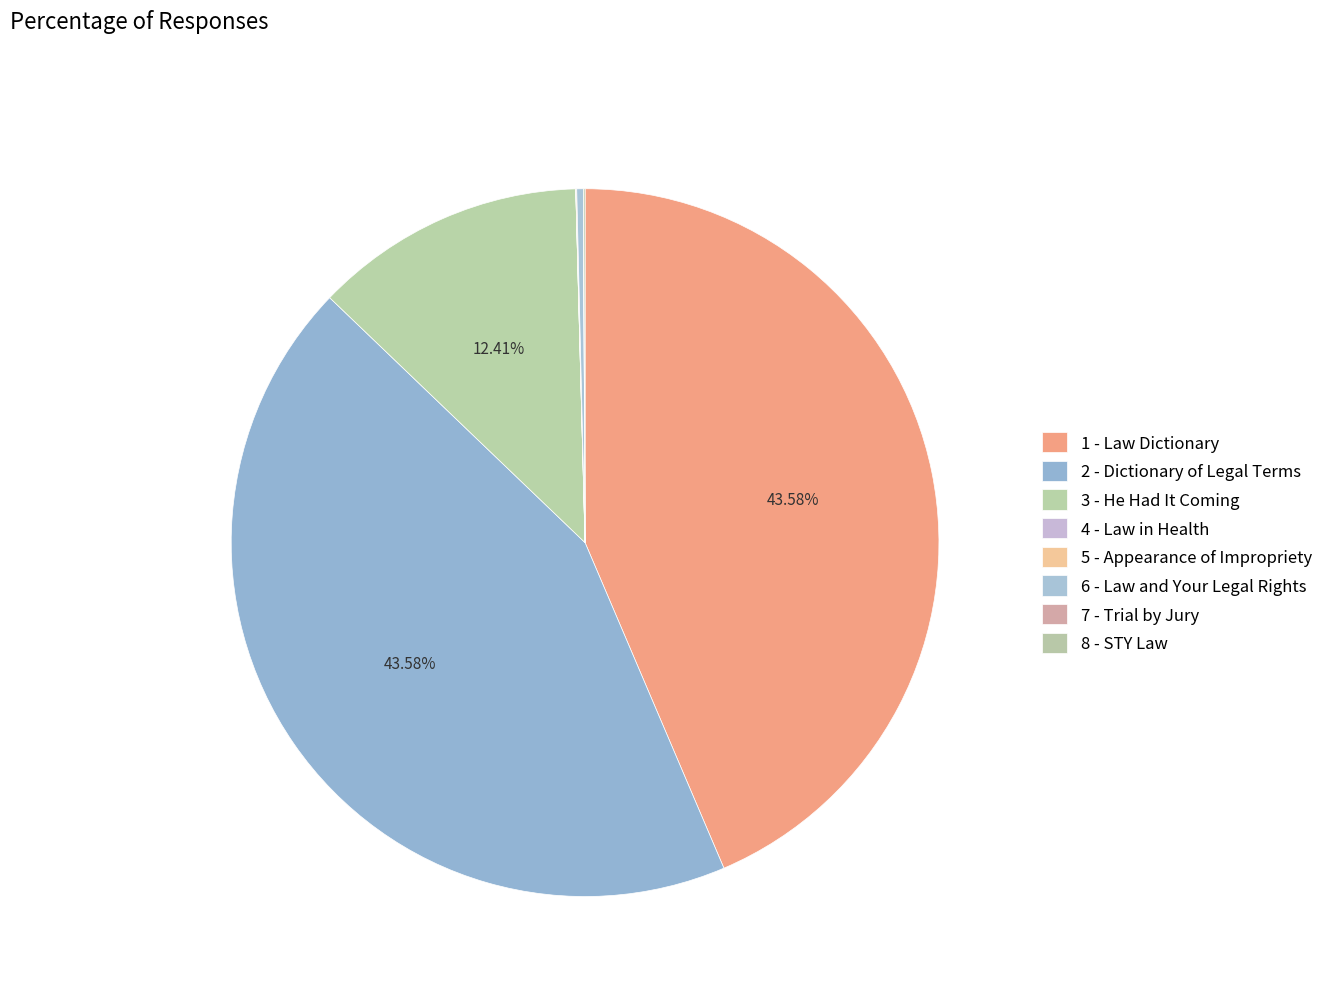

What is the largest slice in the pie chart?

2 - Dictionary of Legal Terms